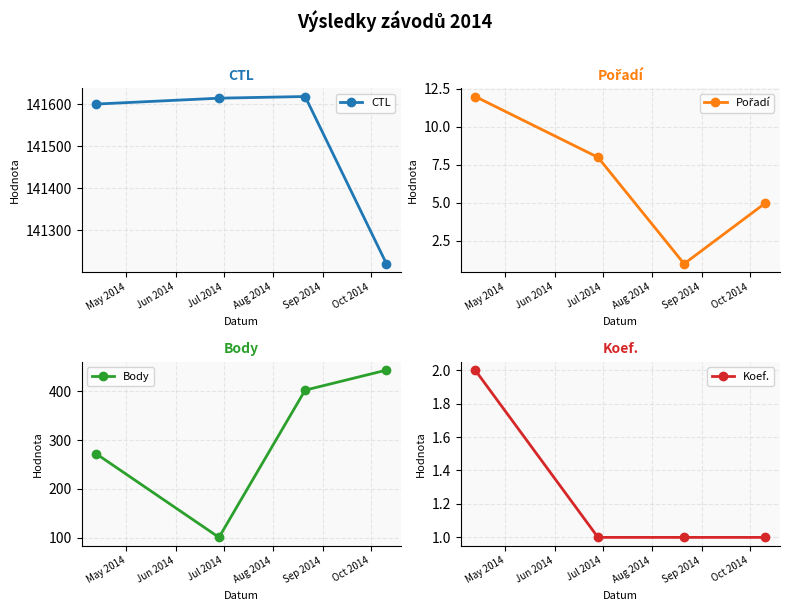

What is the value of the CTL point at the 3rd from the left?

141619